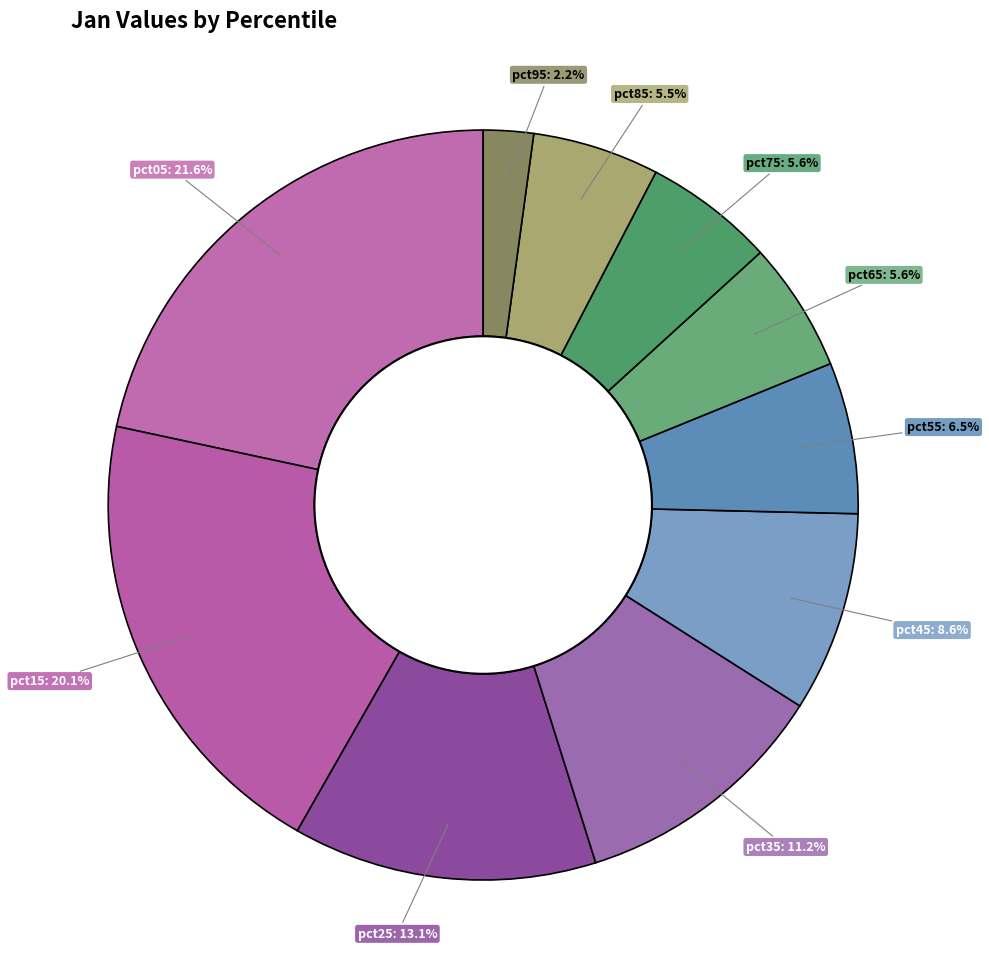

To the nearest percent, what percentage of the pie is pct65?

6%